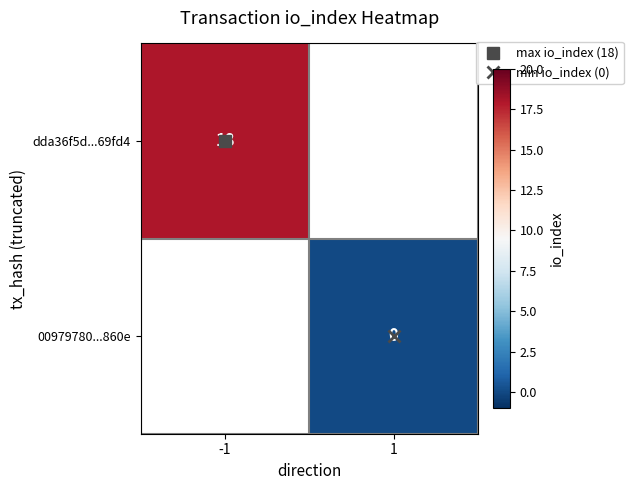

Which series has the largest range (max minus min)?

dda36f5d...69fd4